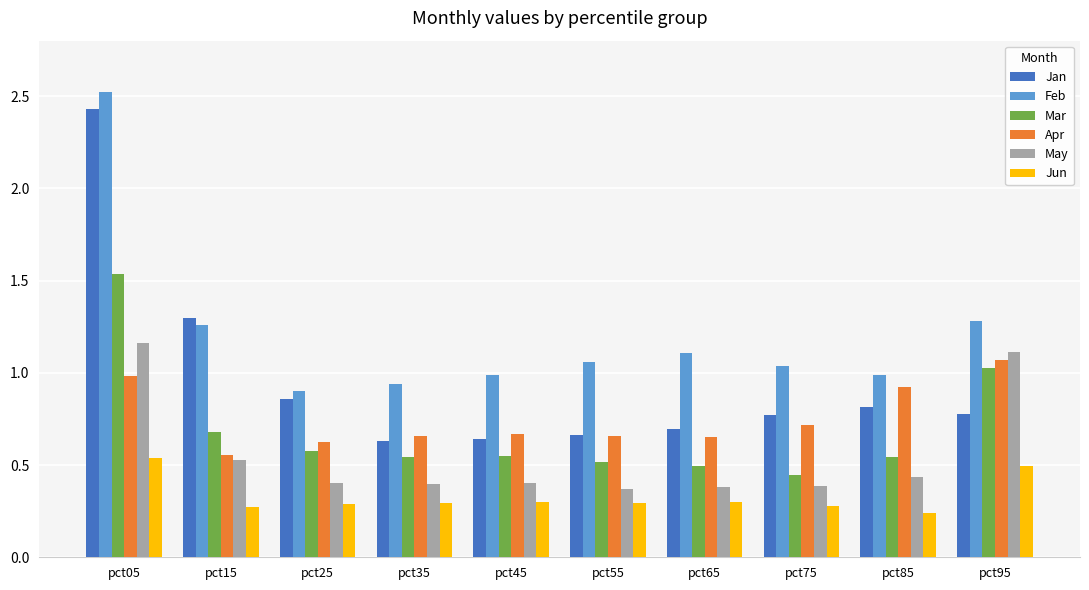

Where does the Feb series first go above 1?

pct05